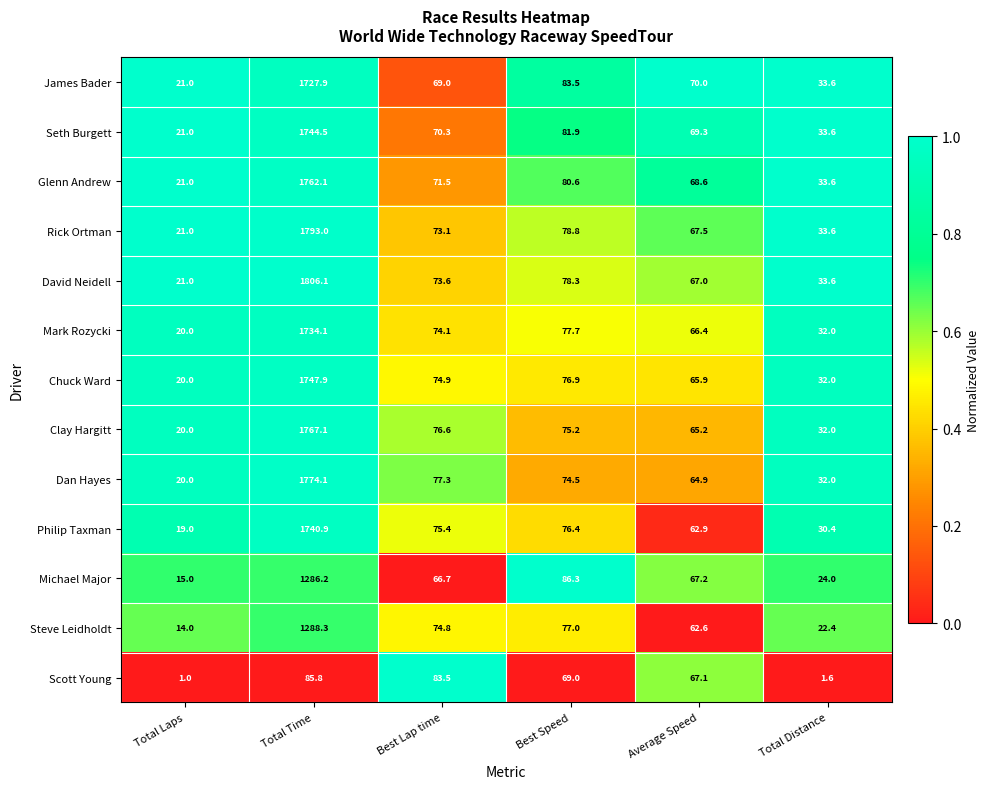

What is the spread (max minus min) of values at Average Speed?

7.4